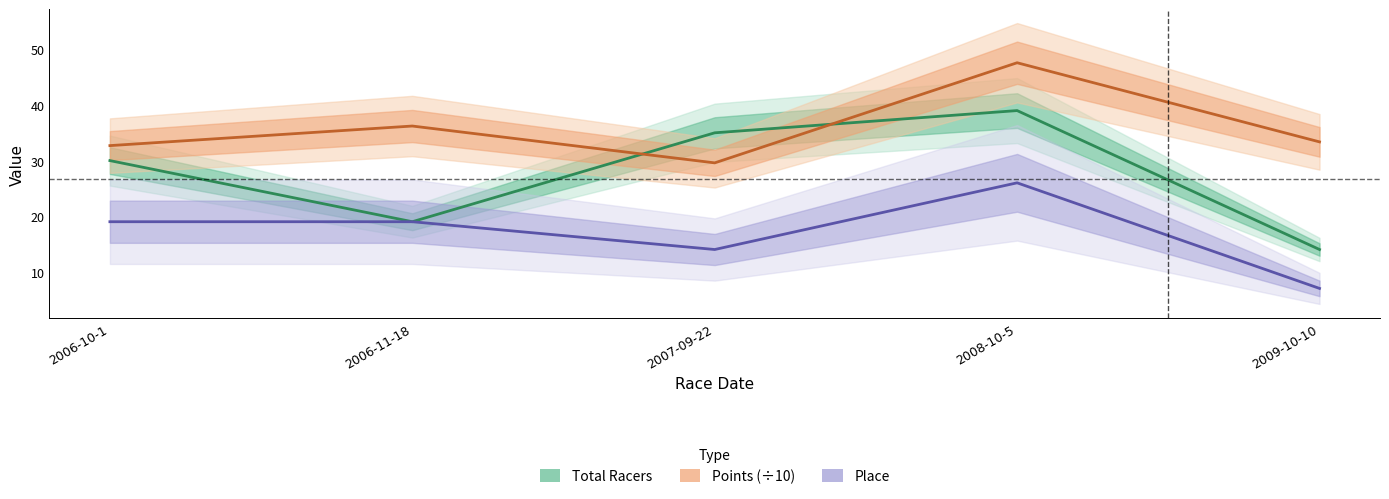

The value of Place at 2008-10-5 is 16.9. True or false?

False